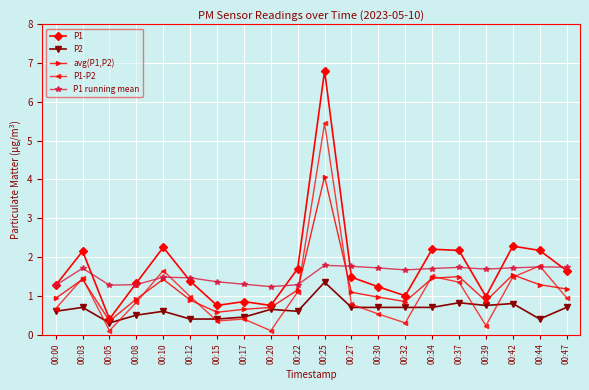

What is the spread (max minus min) of values at 00:05?

1.2